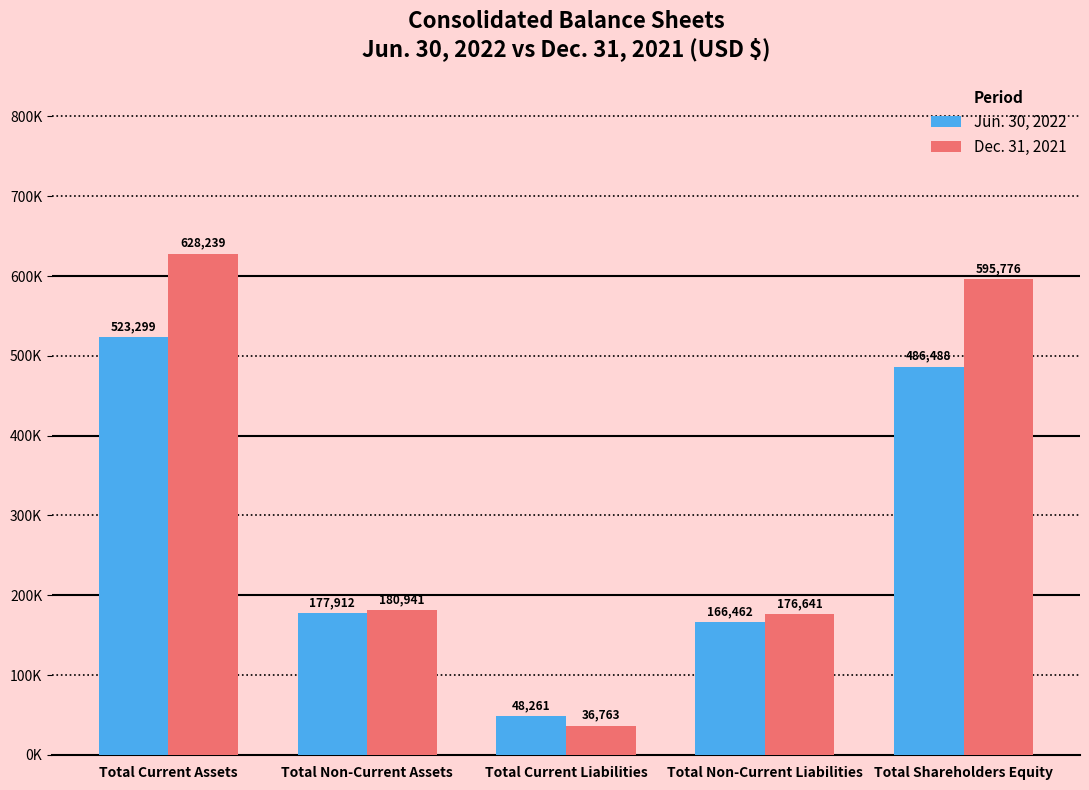

Reading left to right, transcribe all the data shown in this chart.

Jun. 30, 2022: Total Current Assets=523299	Total Non-Current Assets=177912	Total Current Liabilities=48261	Total Non-Current Liabilities=166462	Total Shareholders Equity=486488
Dec. 31, 2021: Total Current Assets=628239	Total Non-Current Assets=180941	Total Current Liabilities=36763	Total Non-Current Liabilities=176641	Total Shareholders Equity=595776